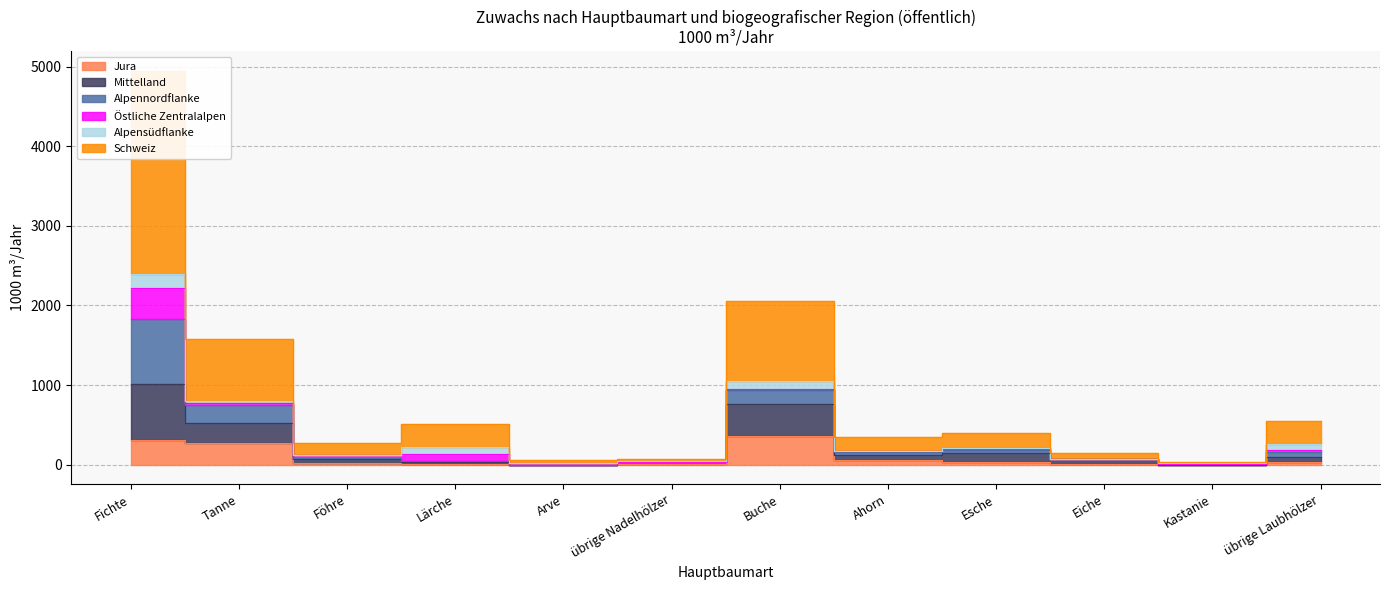

At which category does Mittelland reach its first local peak?

Buche